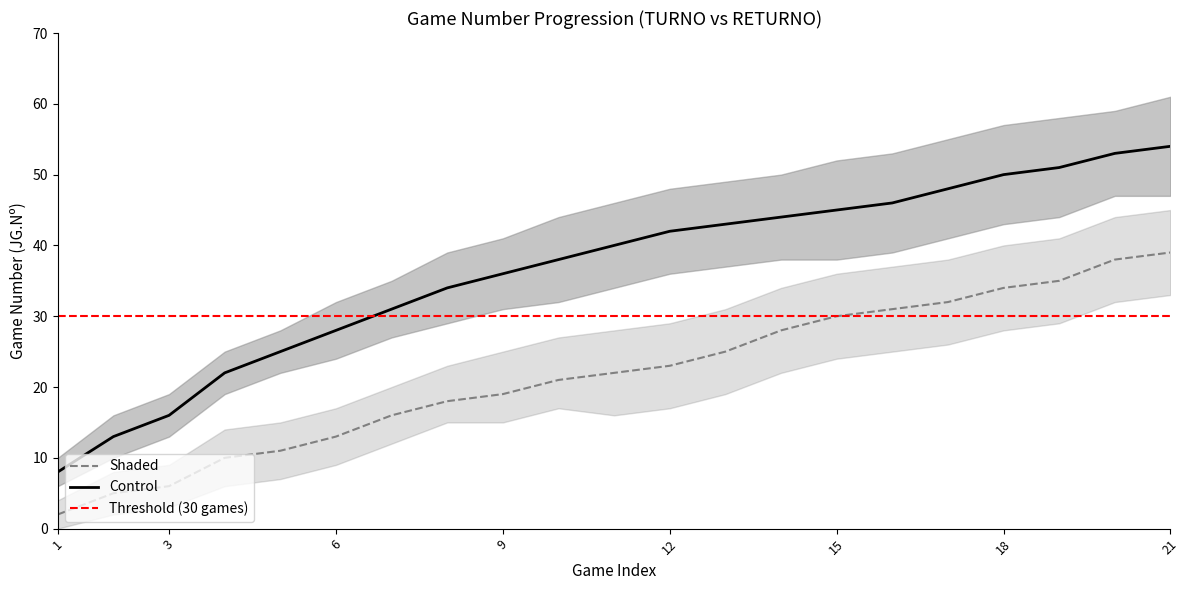

Which series has the largest total across all categories?

Control_upper